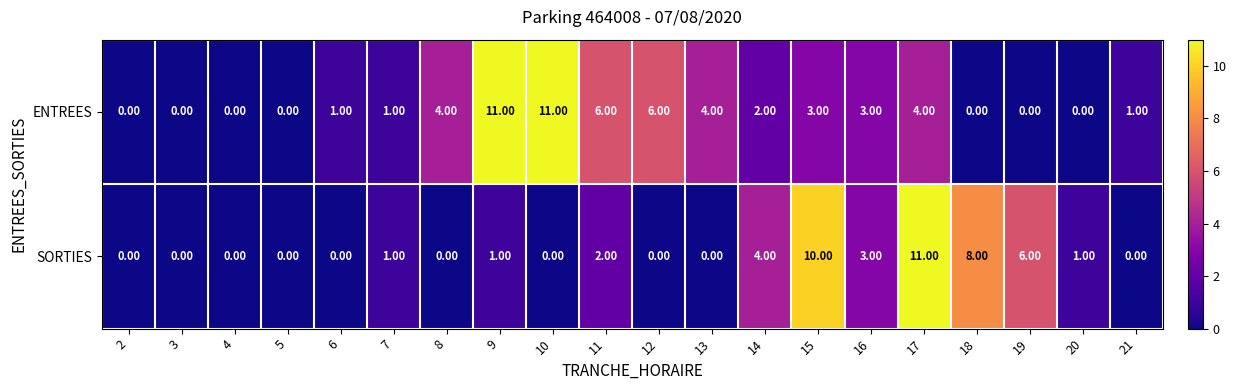

How many distinct data groups are displayed?

2